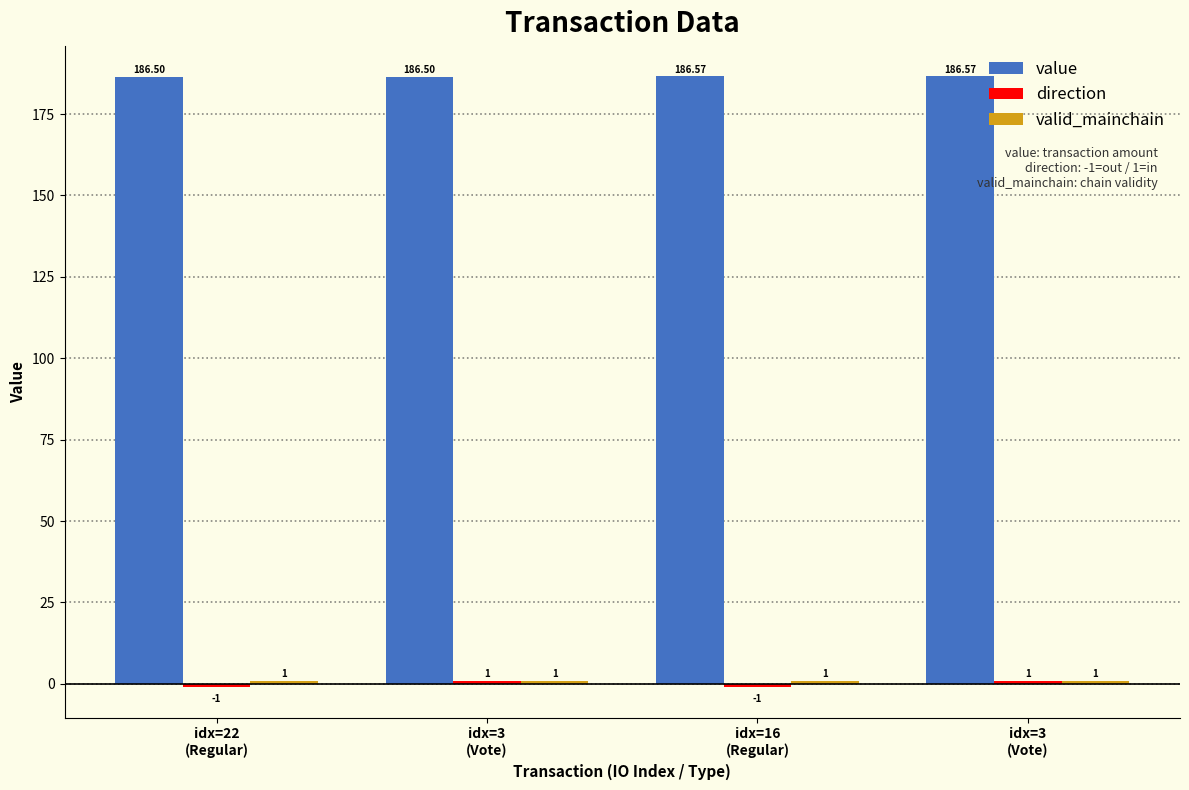

Rank the series by their maximum value, from lowest to highest.

direction, valid_mainchain, value